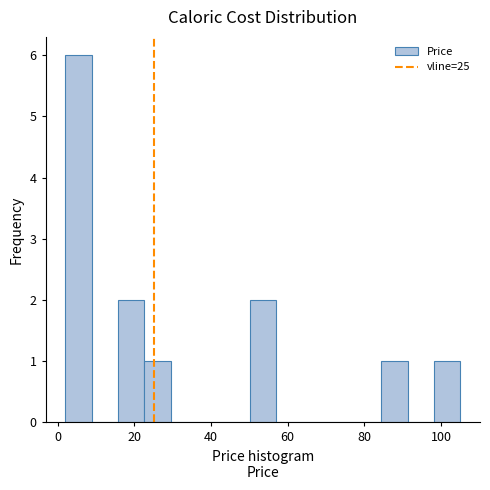

Read against the x-axis, roughly where is the centre of the tallest bar?

6